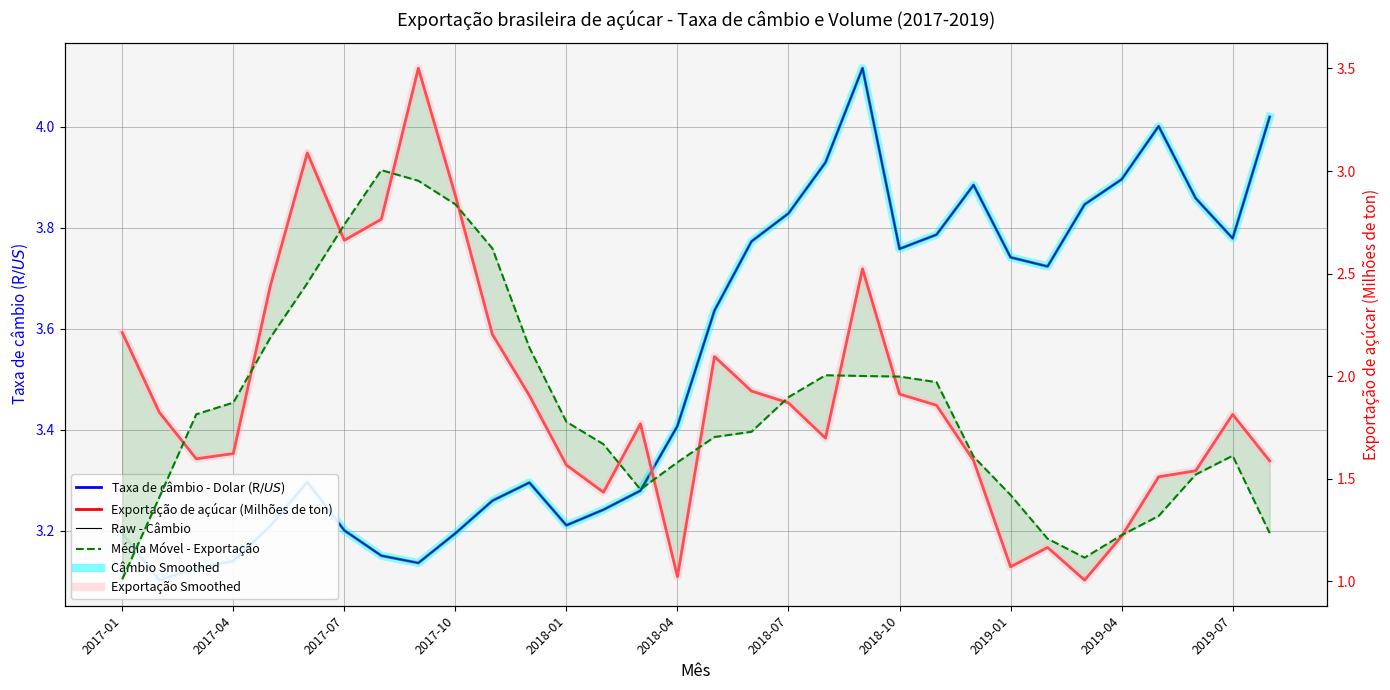

At how many categories does at least one series exceed 1?

32